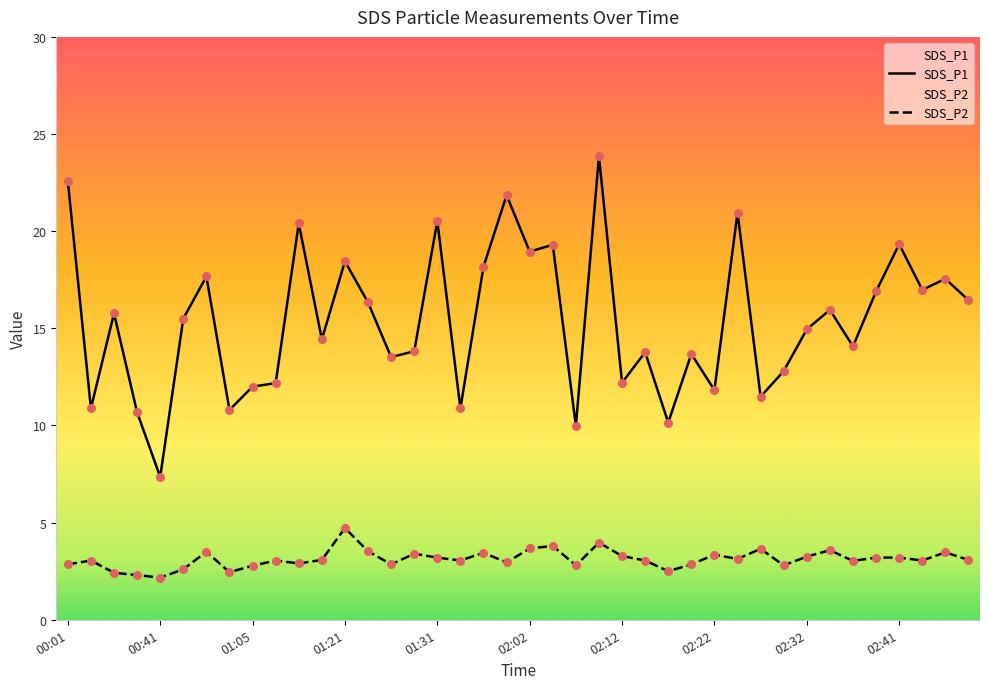

Which series has the largest total across all categories?

SDS_P1